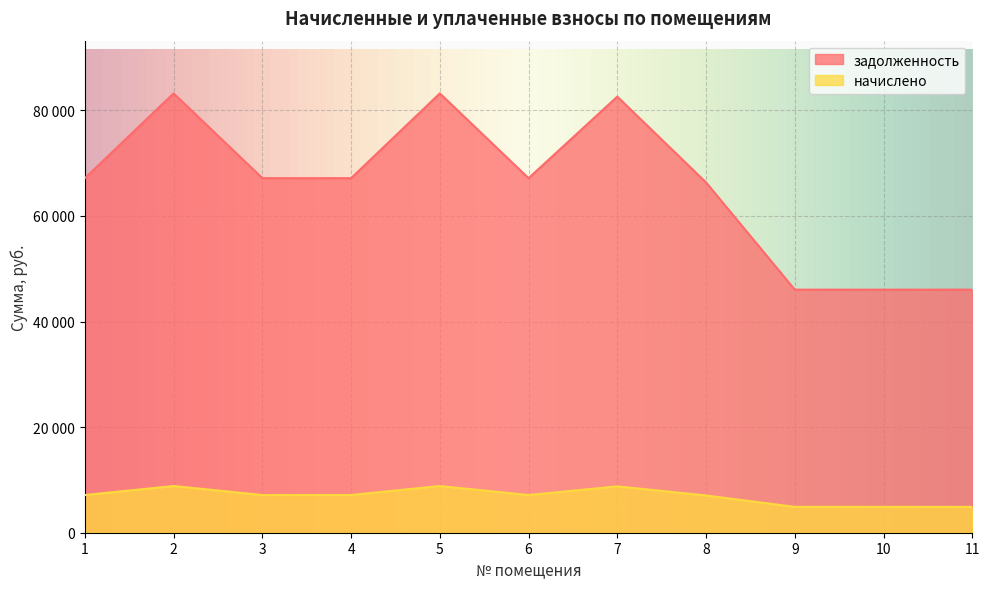

The value of начислено at 2 is 13296.6. True or false?

False